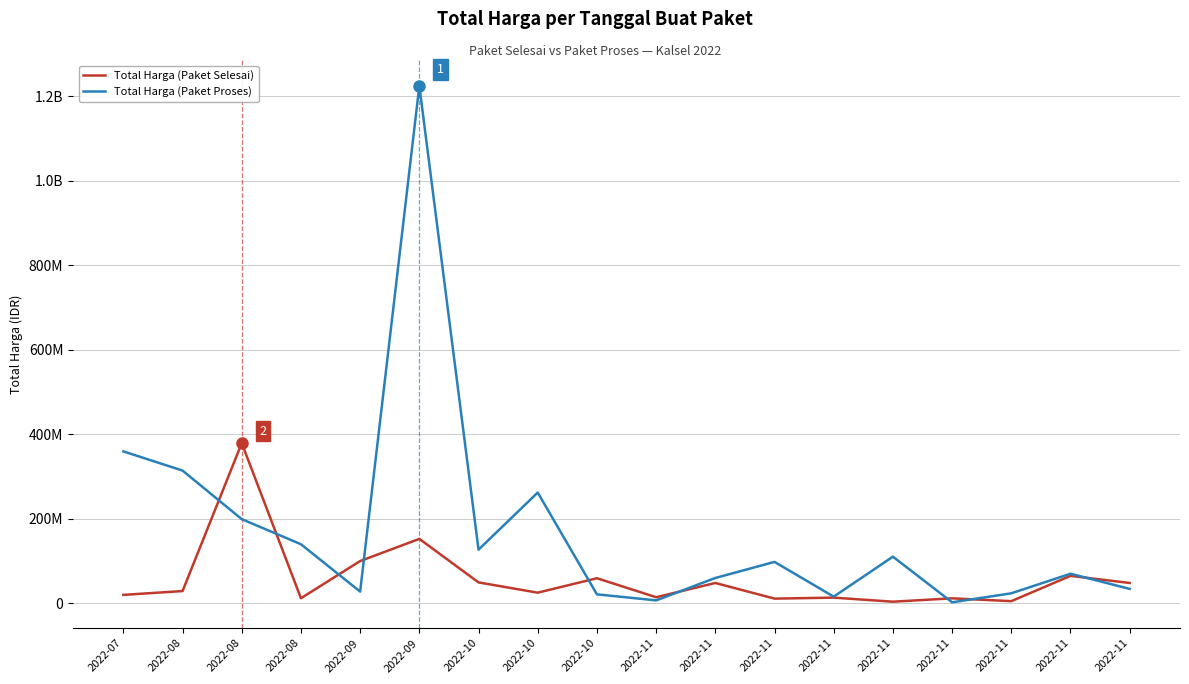

Does the chart have visible grid lines?

Yes